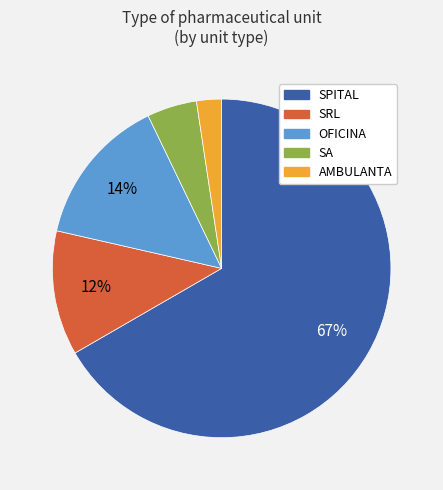

To the nearest percent, what percentage of the pie is OFICINA?

14%